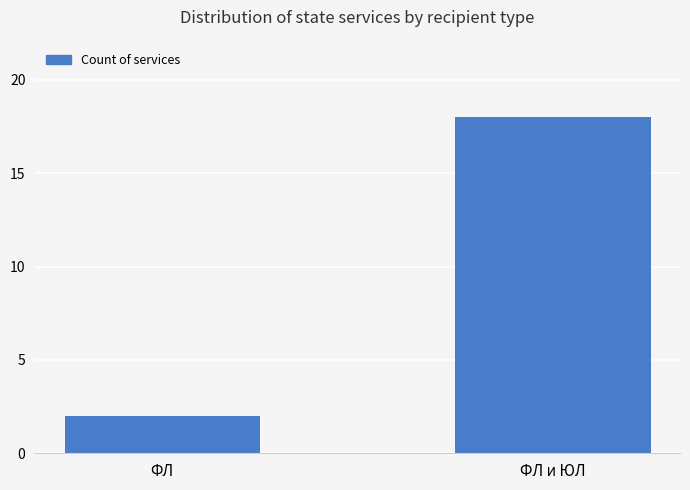

List the labels in order of value, smallest first.

ФЛ, ФЛ и ЮЛ